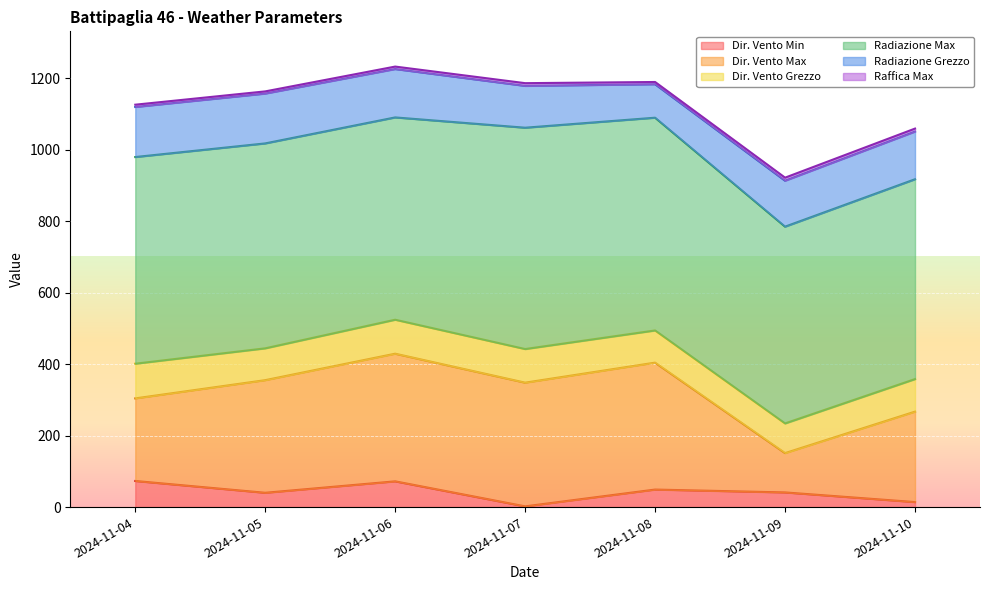

What is the difference between the maximum and minimum values in the Dir. Vento Max series?

247.0